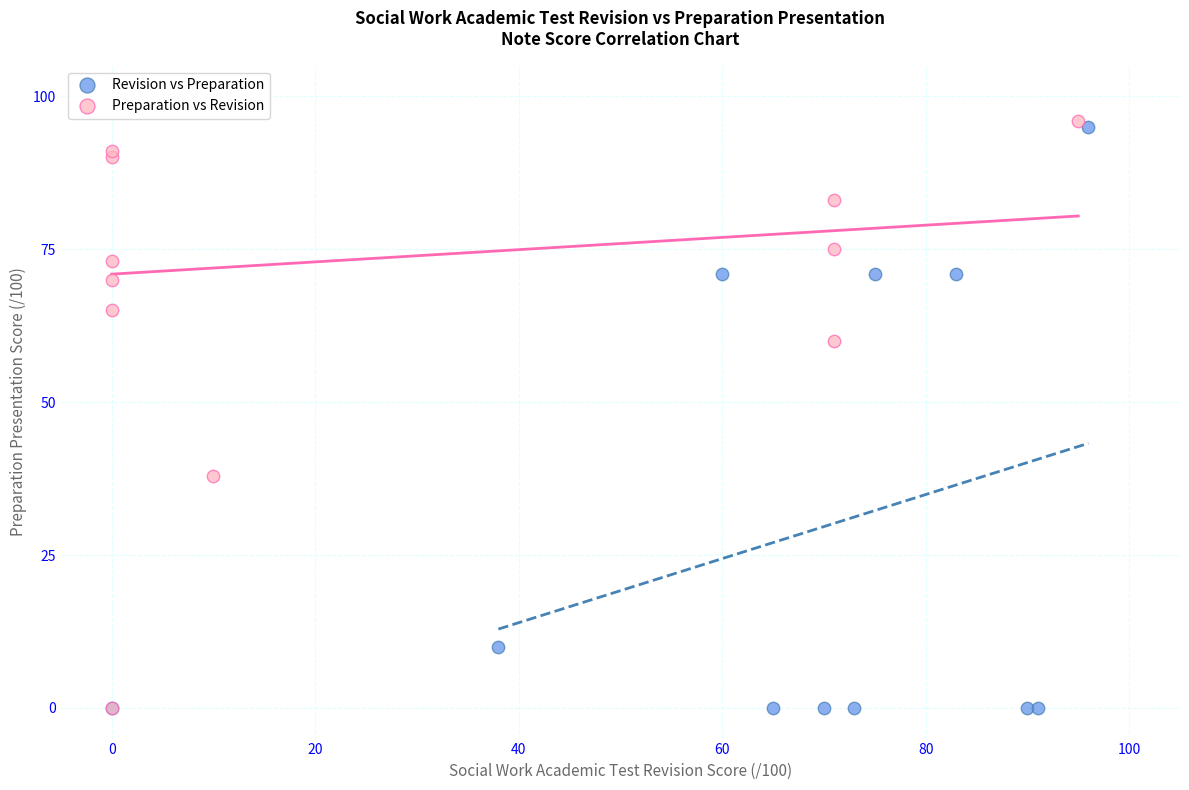

What are all the series names shown in the legend?

Revision vs Preparation, Preparation vs Revision